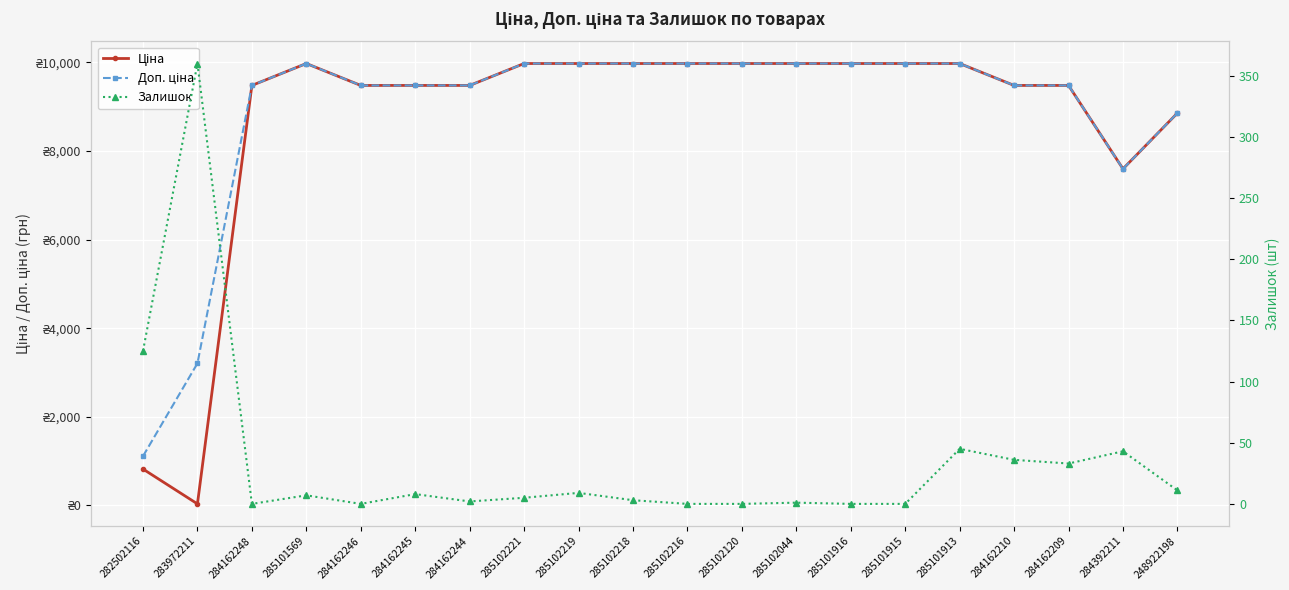

How many series are shown in this chart?

3